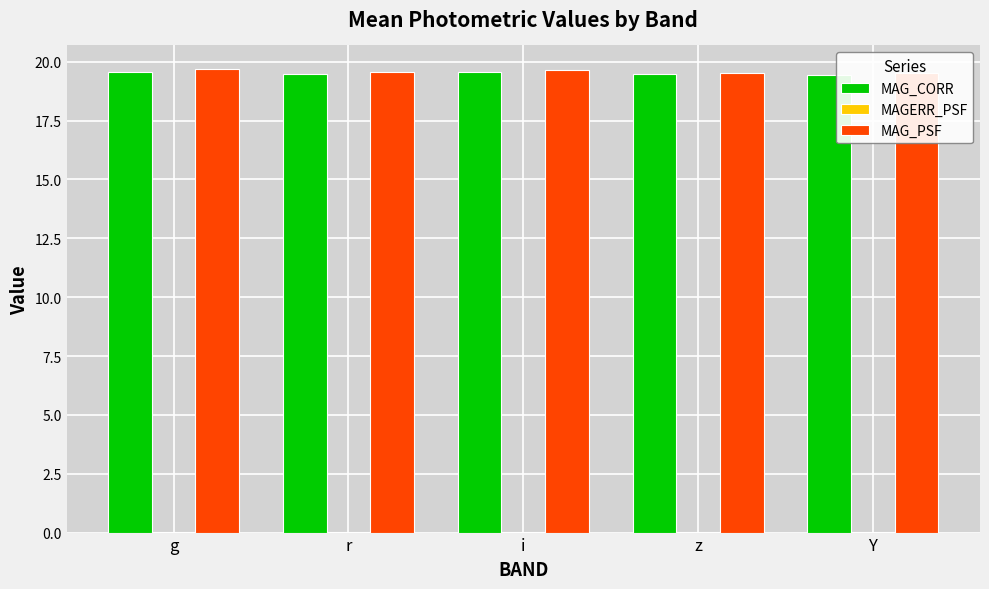

How many distinct data groups are displayed?

3